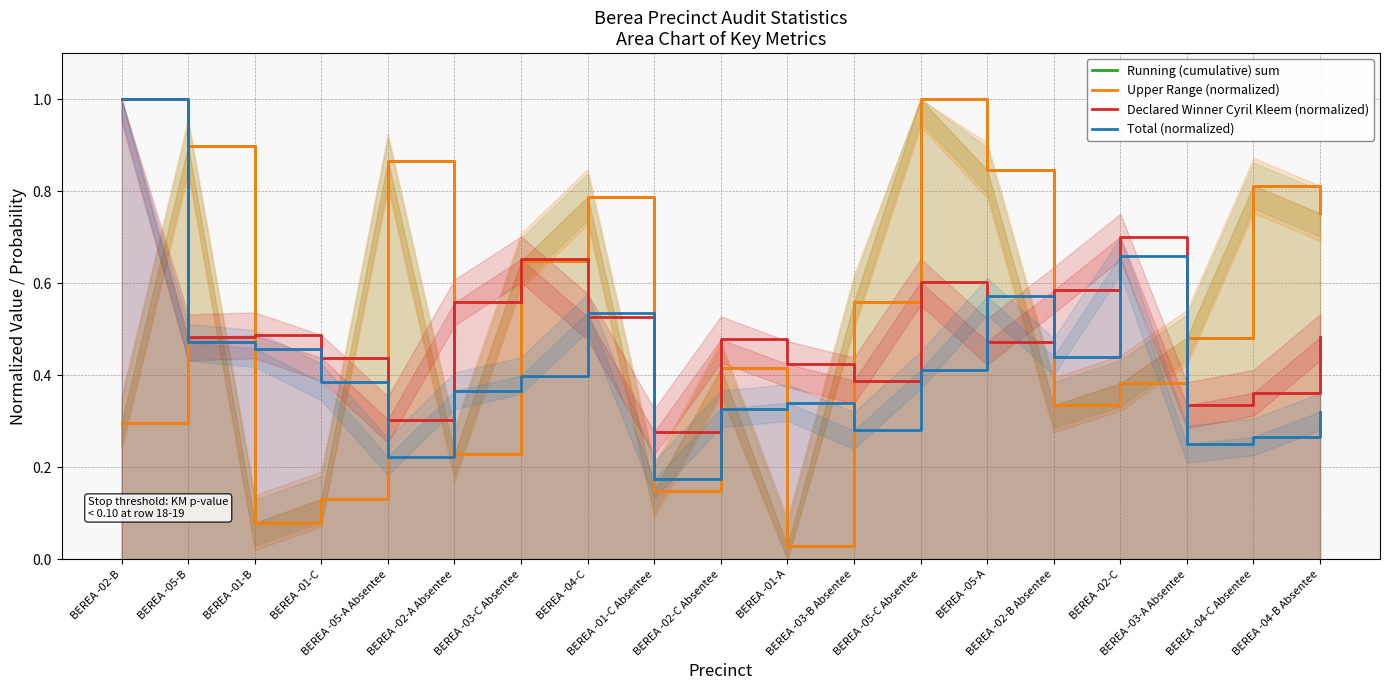

The value of Declared Winner Cyril Kleem (normalized) at BEREA -05-A Absentee is 0.1. True or false?

False